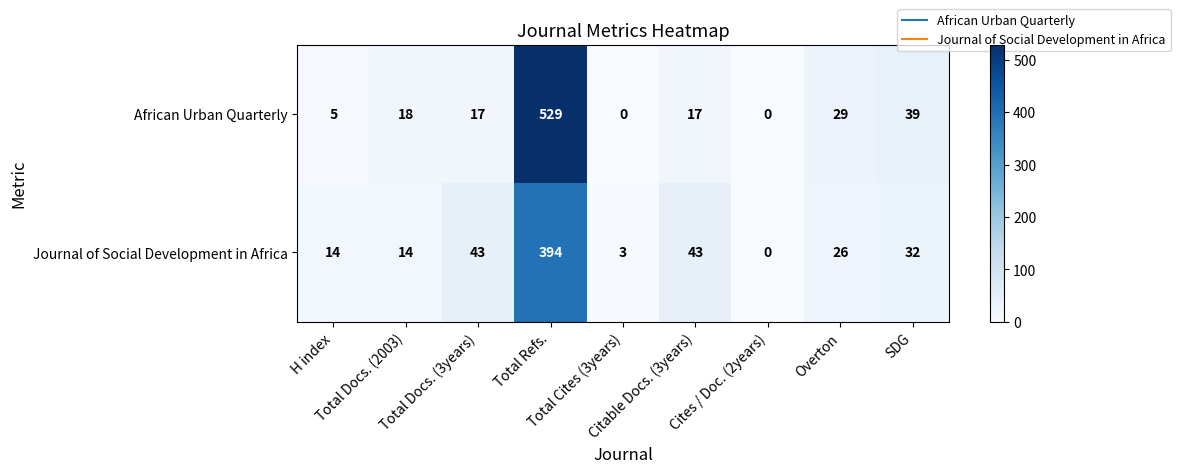

What is the spread (max minus min) of values at Citable Docs. (3years)?

26